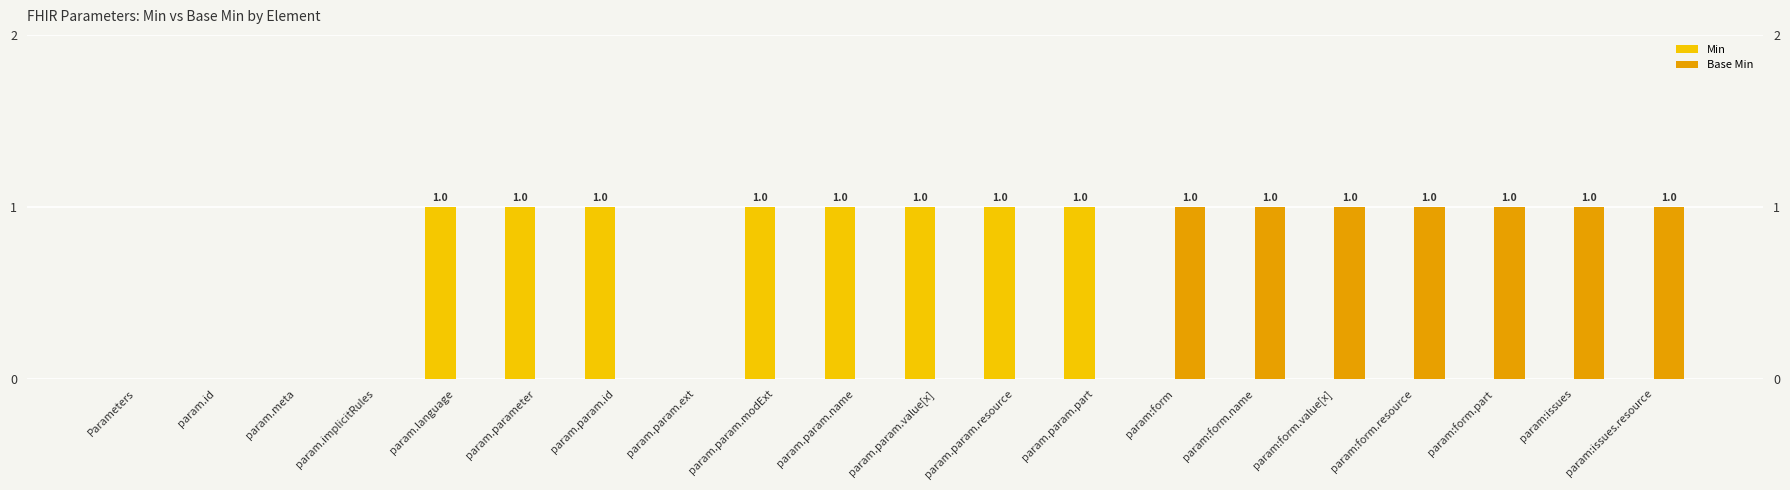

Is it true that Base Min equals 0 at param.parameter?

True